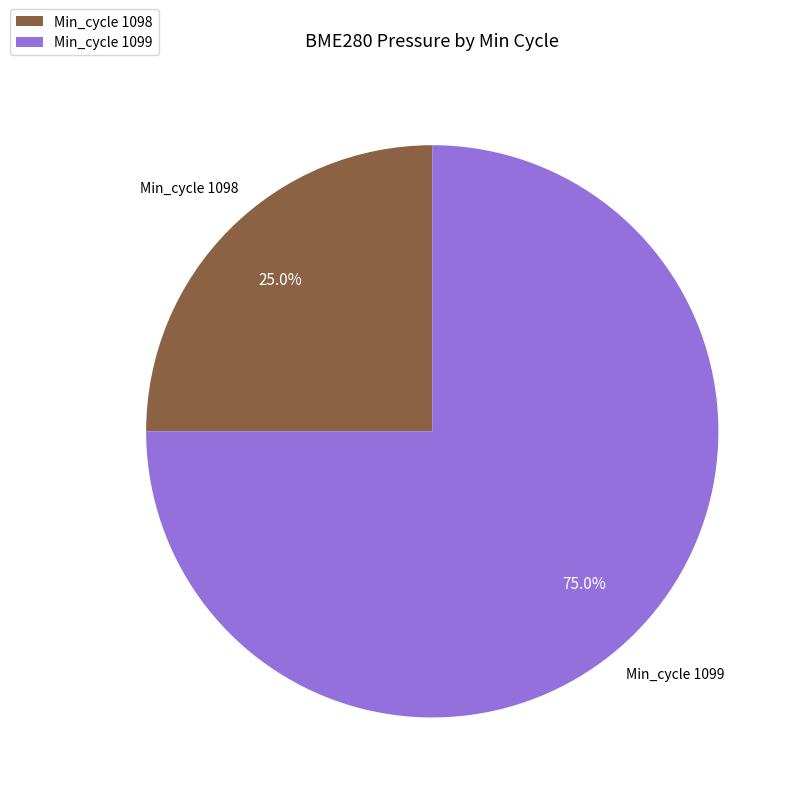

Approximately how many times larger is the value at Min_cycle 1099 compared to Min_cycle 1098?

3.0